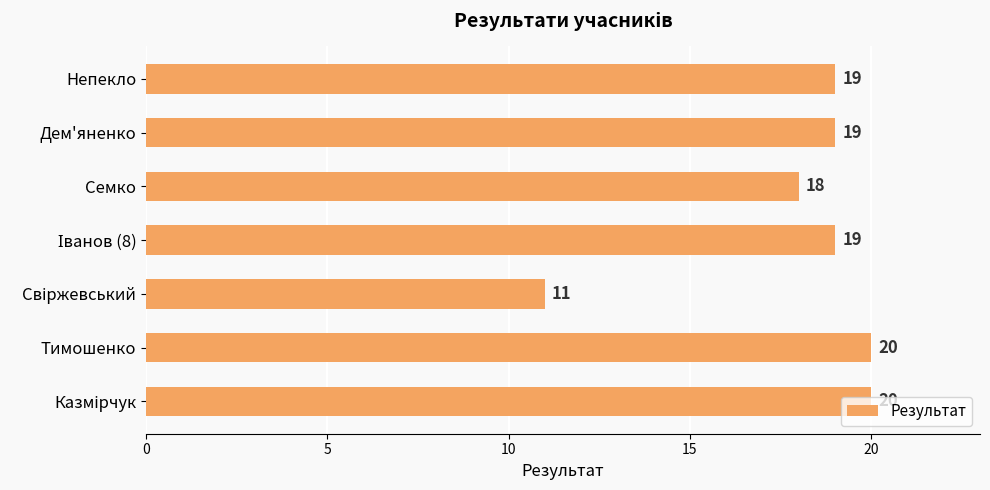

Approximately how many times larger is the value at Семко compared to Непекло?

0.9